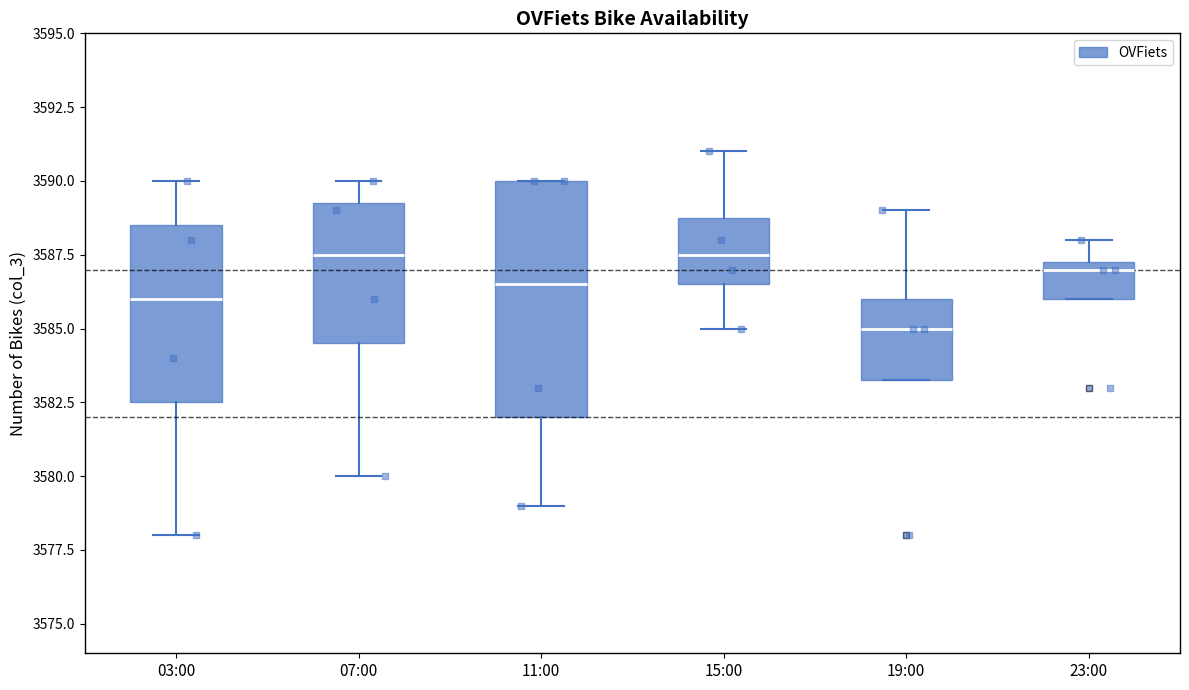

Which box is the tallest, from its lower edge to its upper edge?

11:00